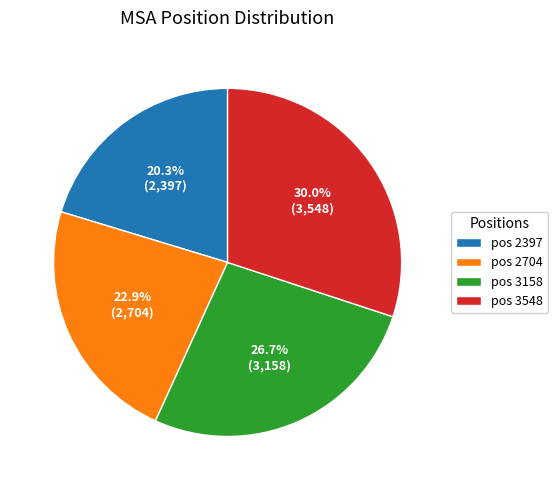

Combined, what portion of the pie is pos 3548 and pos 2704?

53.0%